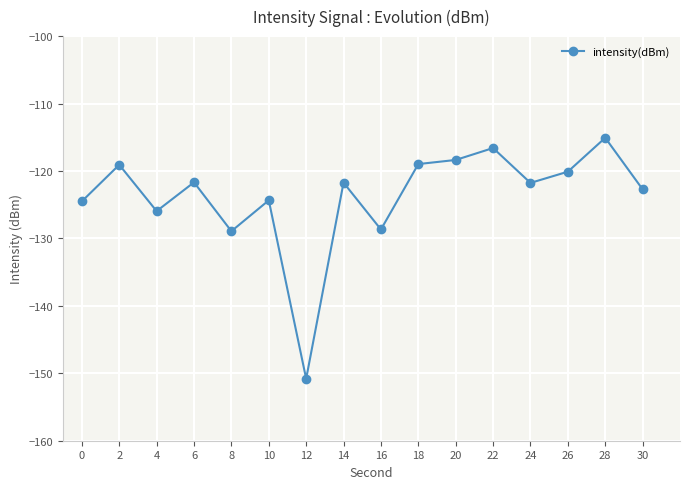

How many categories are shown in the chart?

16